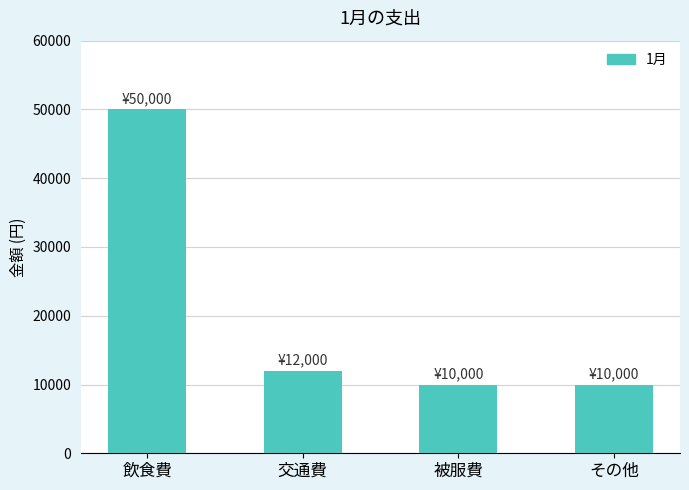

Which has a higher value, 飲食費 or 交通費?

飲食費